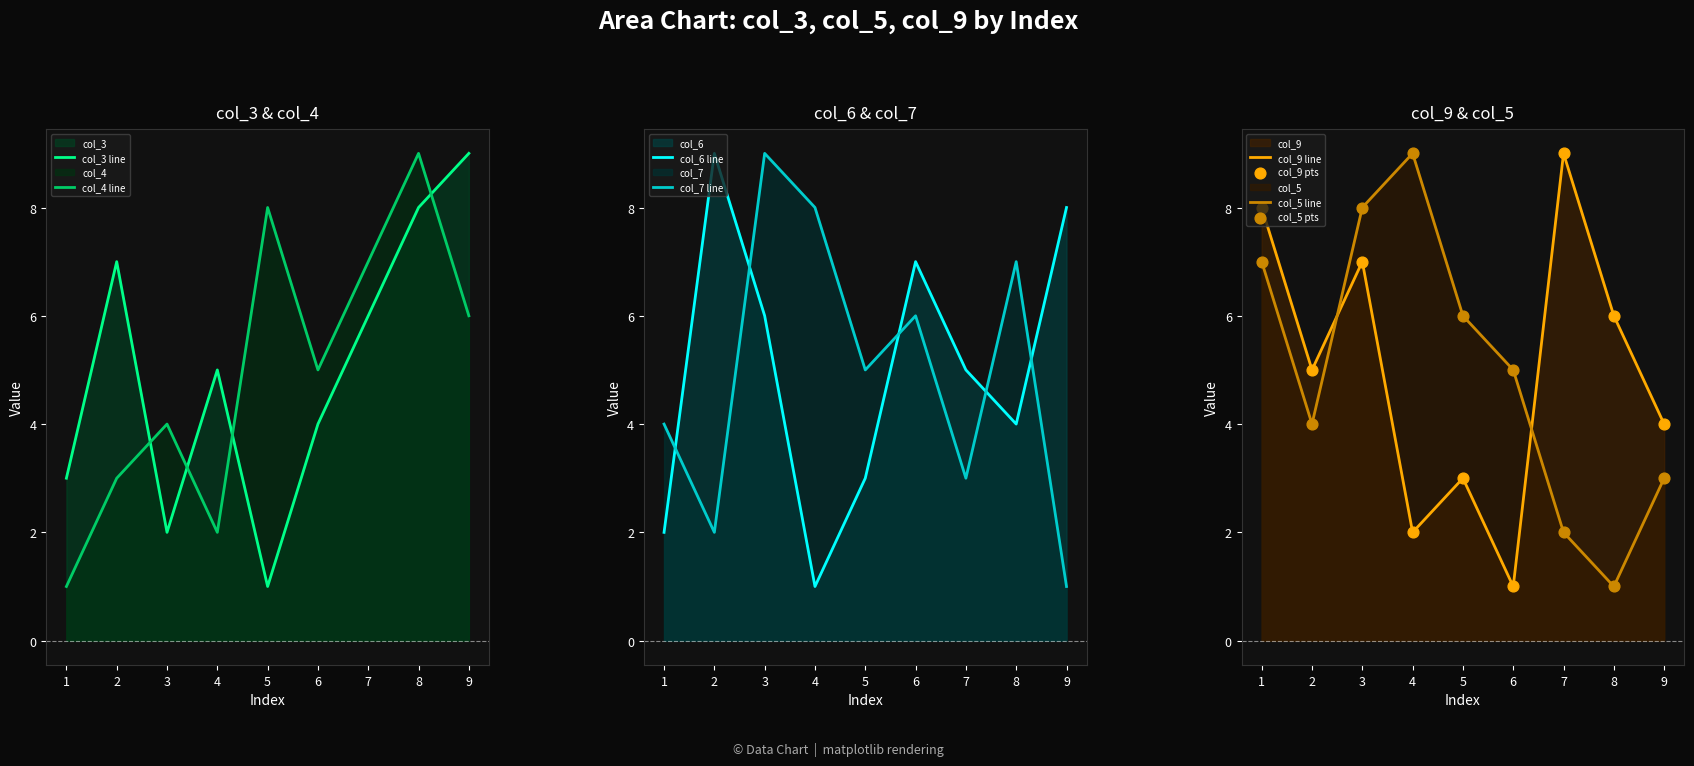

Which series has the largest Y range (max minus min)?

col_3